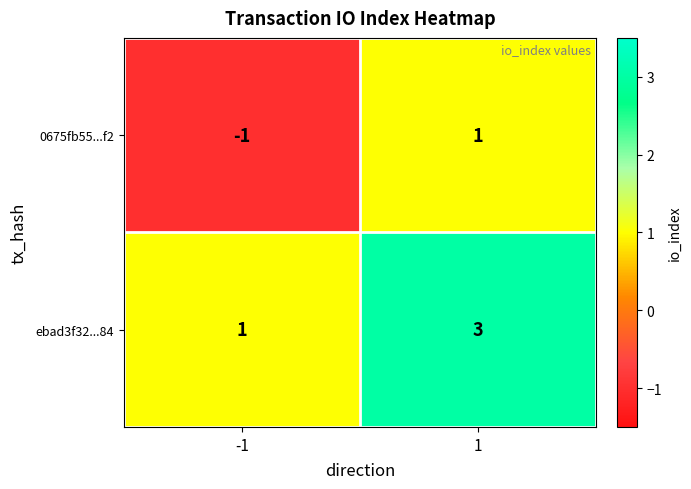

Rank the series by their maximum value, from highest to lowest.

ebad3f32...84, 0675fb55...f2